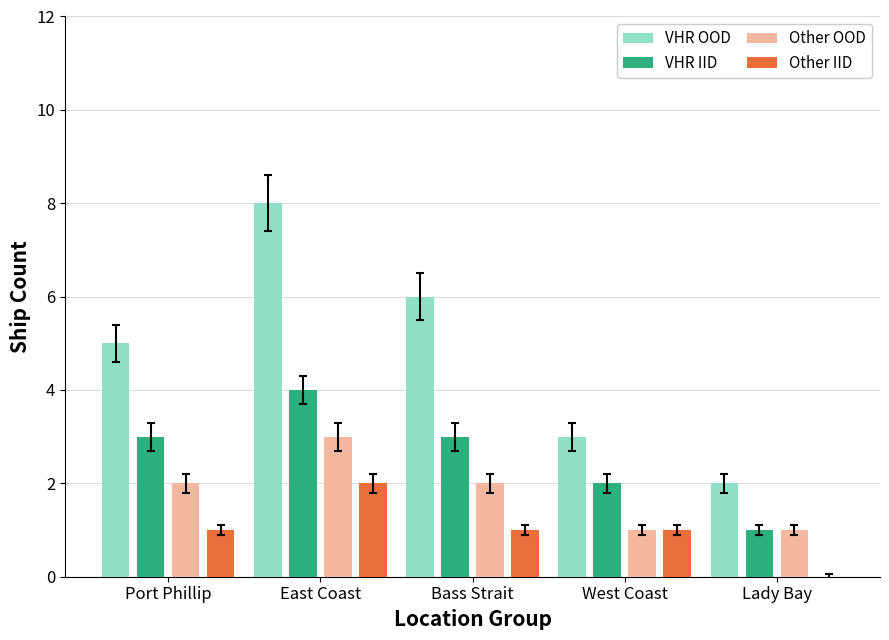

Which series has the largest range (max minus min)?

VHR OOD